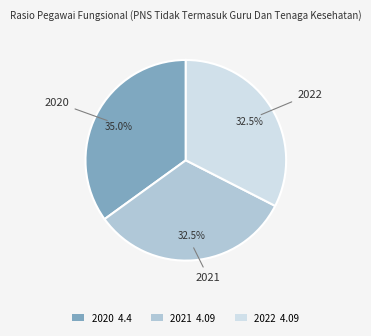

What is the largest slice in the pie chart?

2020